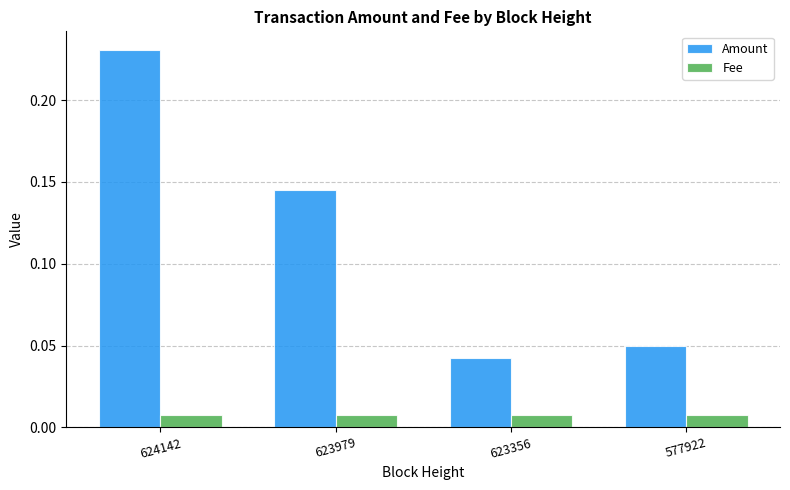

Which label corresponds to the largest value in the chart?

624142